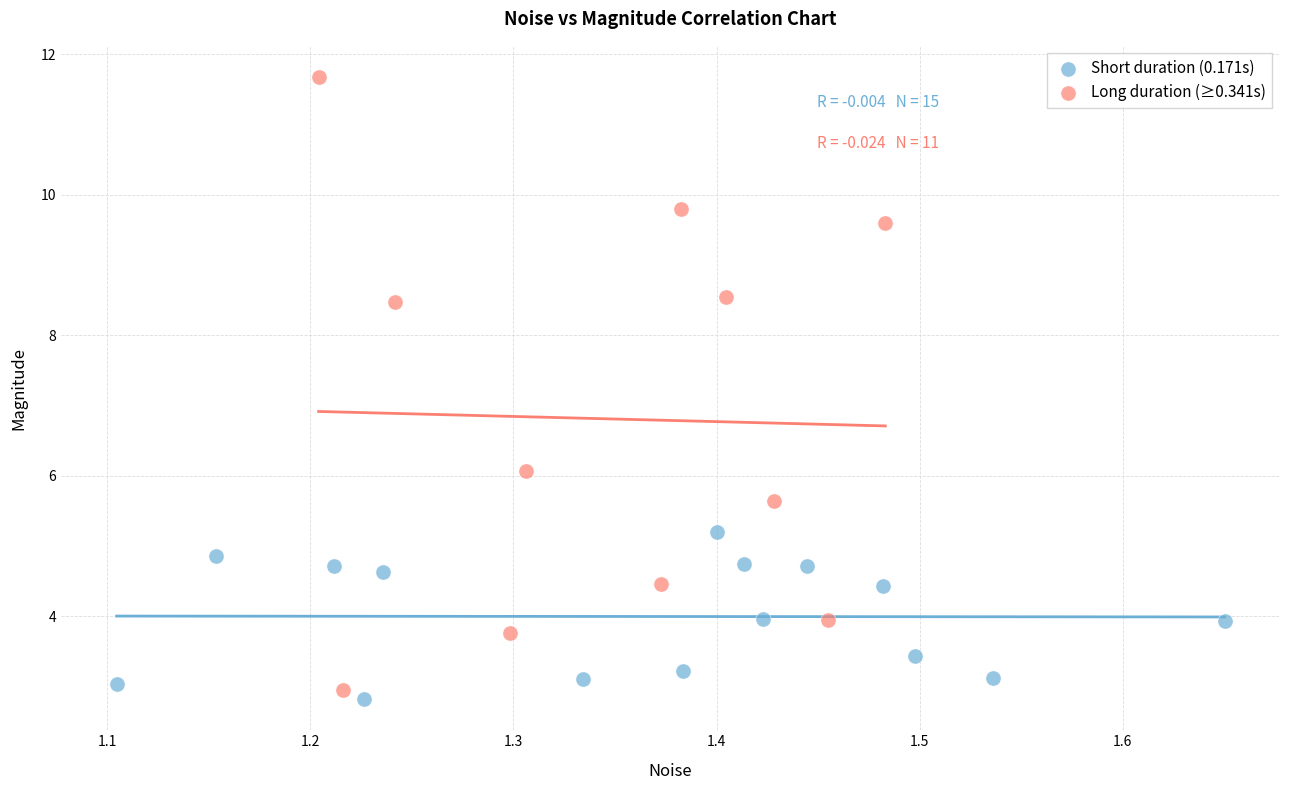

Which series has the widest spread of Y values?

Long duration (≥0.341s)